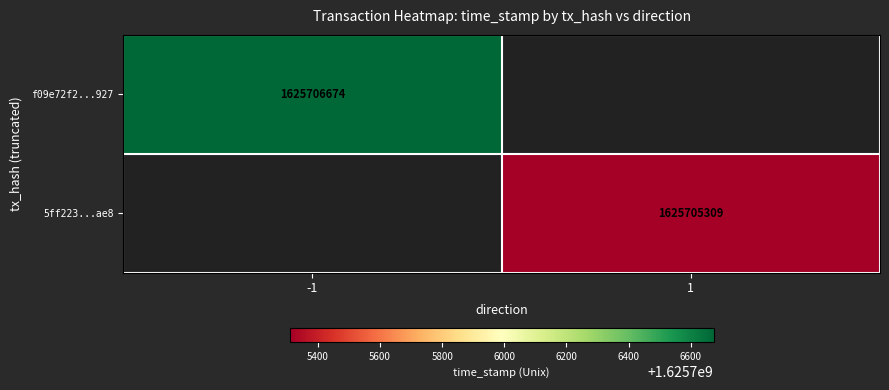

True or false: f09e72f2537f537f488753c5f301d67ec2ff927 has a value of -1 at direction.

True